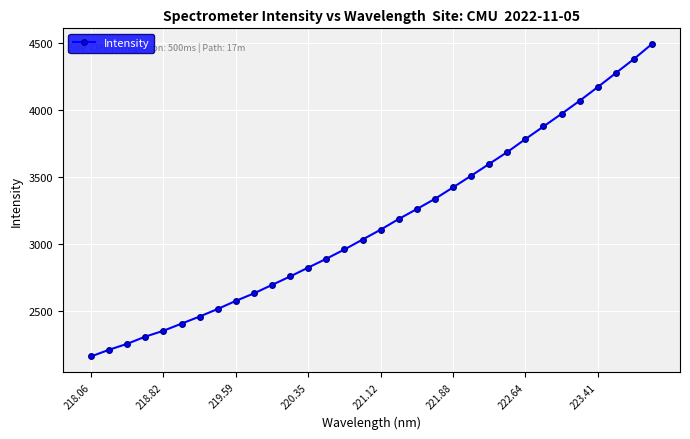

What is the value of the 20th point from the left?

3334.0